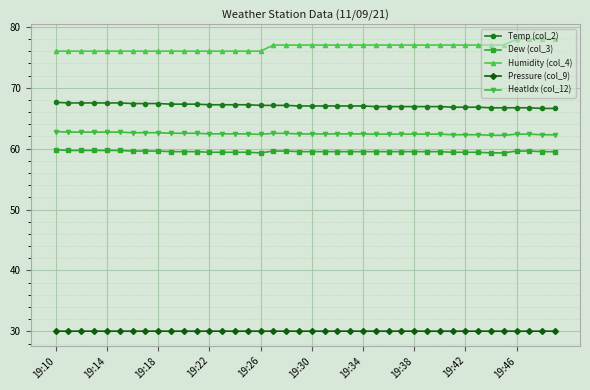

Which series has the largest total across all categories?

Humidity (col_4)